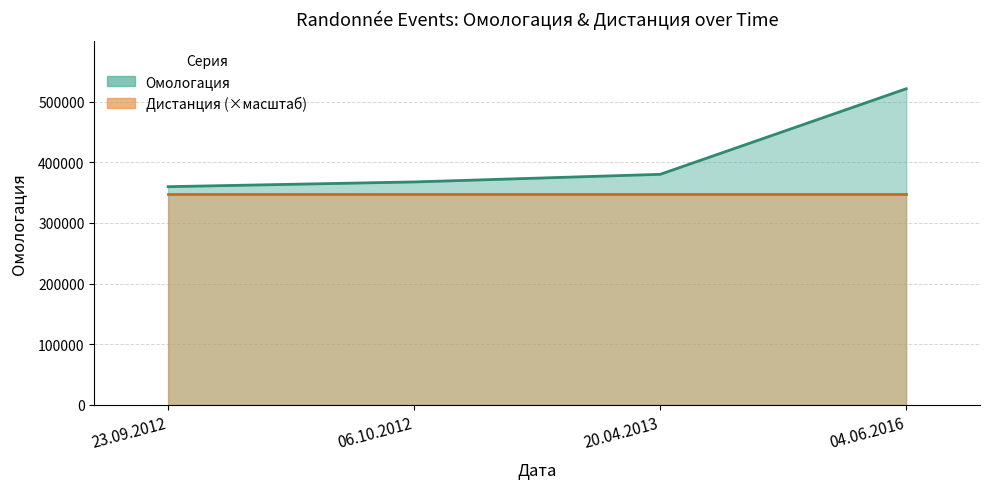

What is the value of the 2nd point from the left?

367644